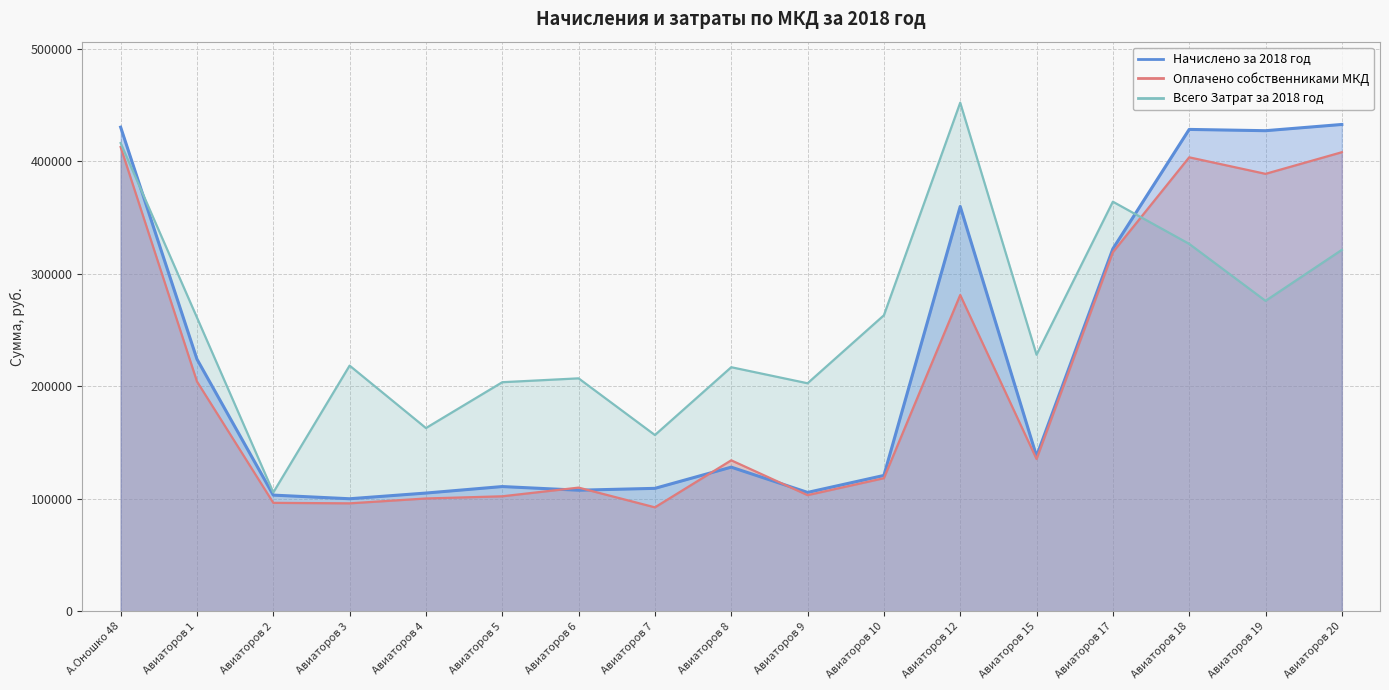

The value of Оплачено собственниками МКД at Авиаторов 6 is 109877.3. True or false?

True